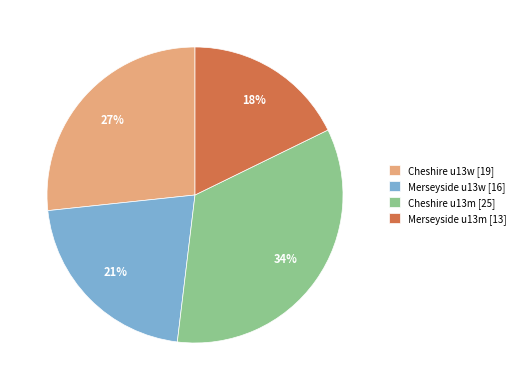

Is it true that Merseyside u13m [13] is 8% of the pie?

False